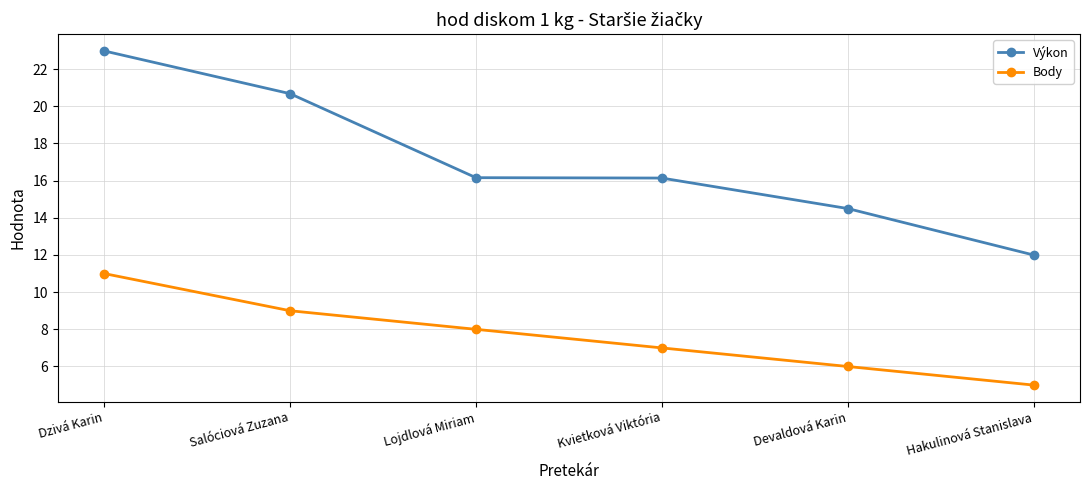

Does the chart have visible grid lines?

Yes